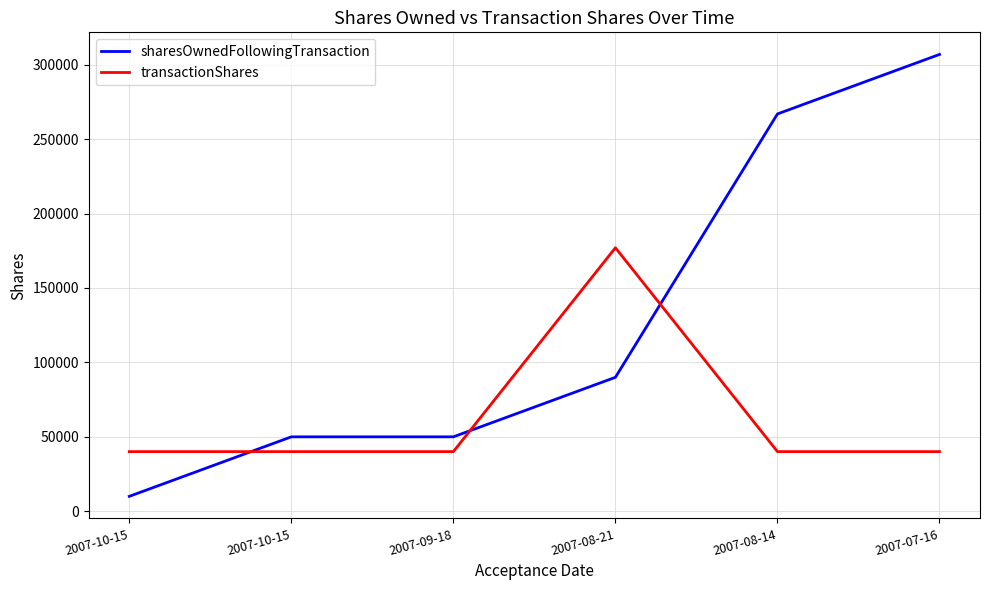

What are all the series names shown in the legend?

sharesOwnedFollowingTransaction, transactionShares